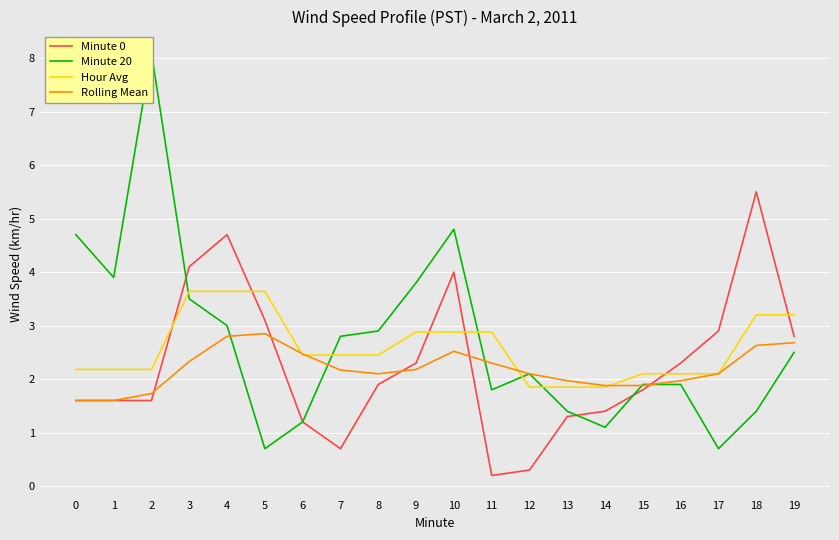

What is the sum of the Minute 20 values at 4 and 13?

4.4